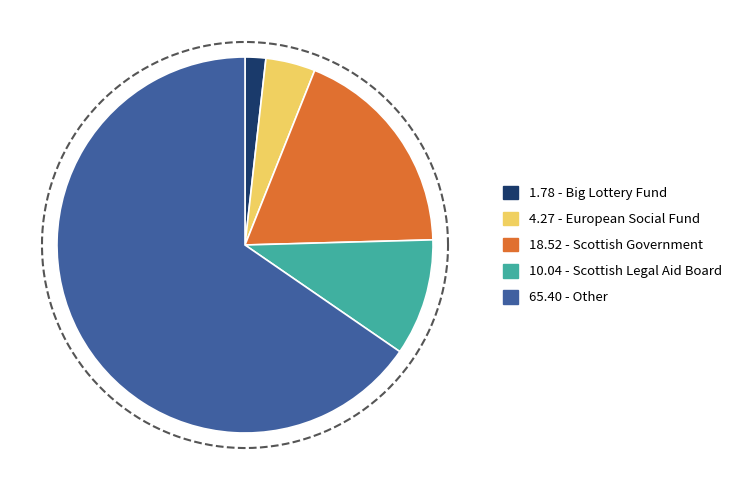

What is the total percentage of Scottish Government and Other?

83.9%